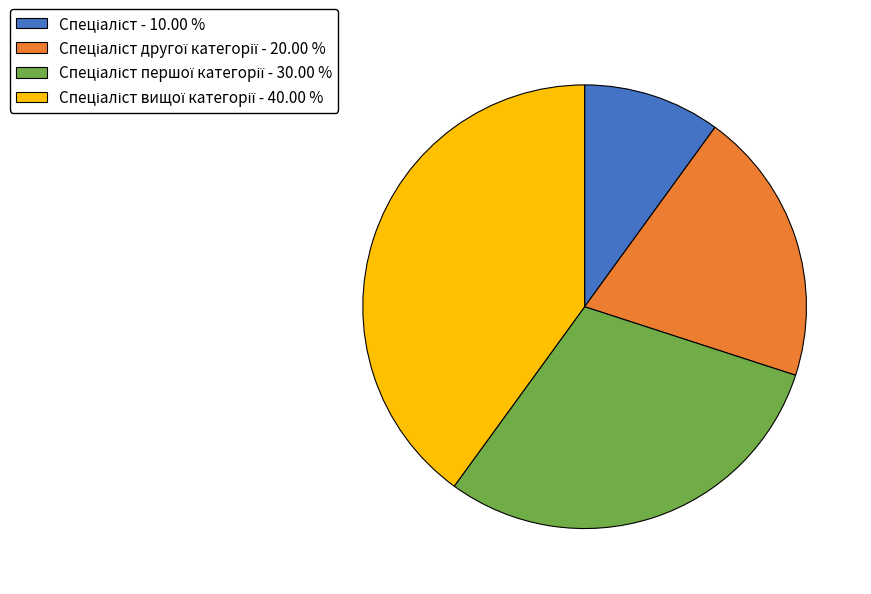

Does any single category account for the majority?

No